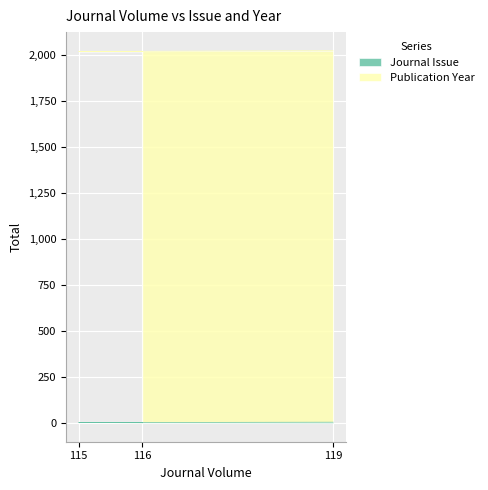

Is it true that the value at 115 is 3?

True